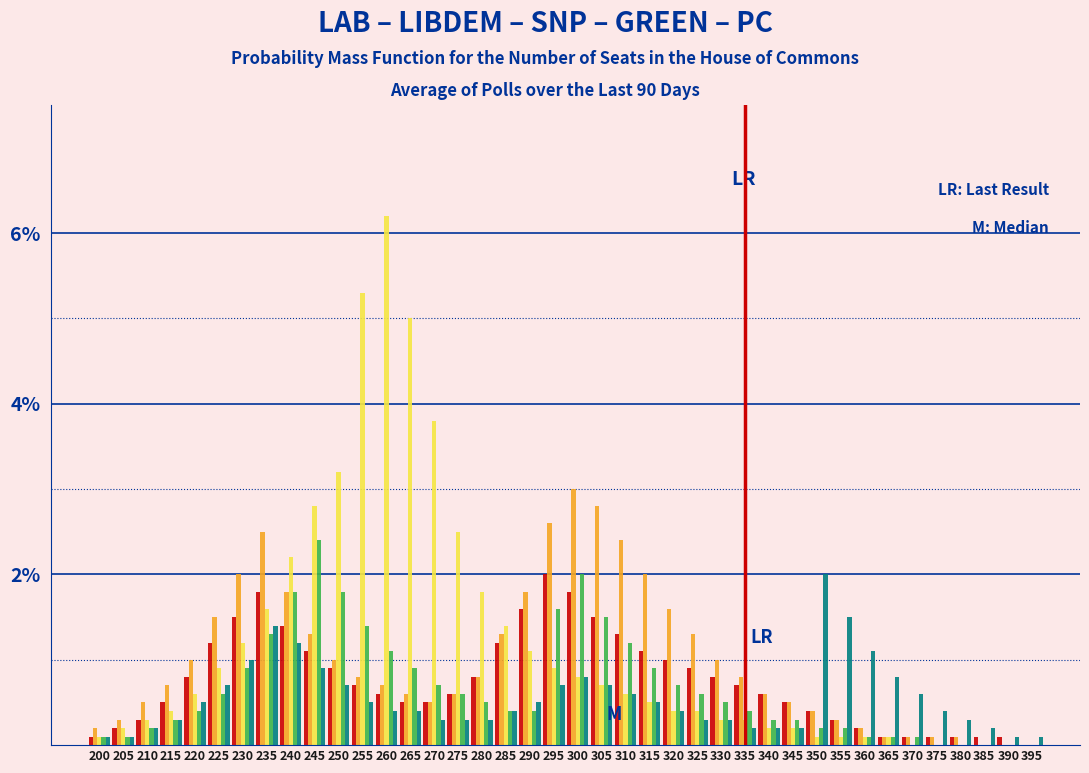

Does the chart contain stacked bars?

No